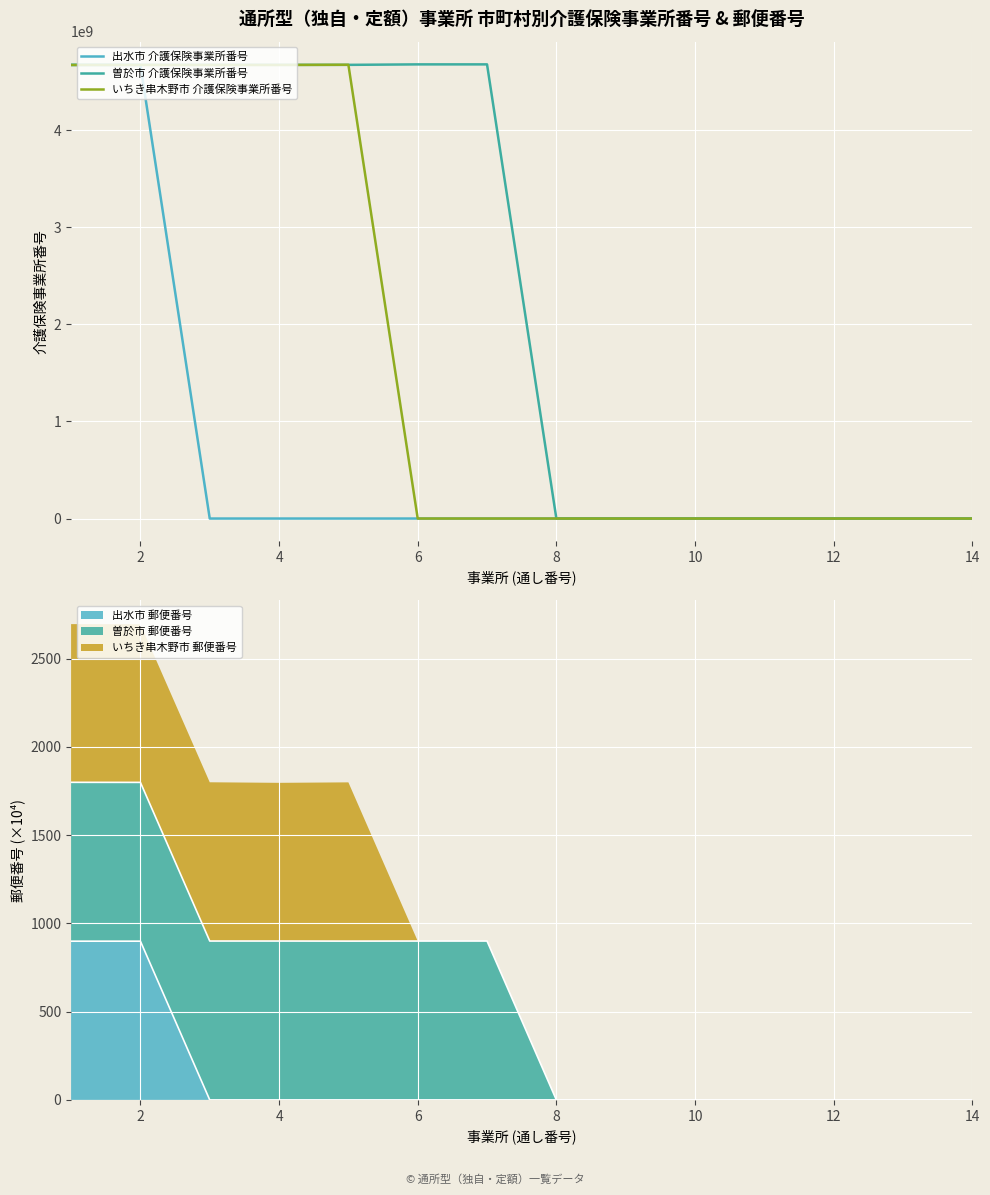

How many lines are shown in the chart?

3